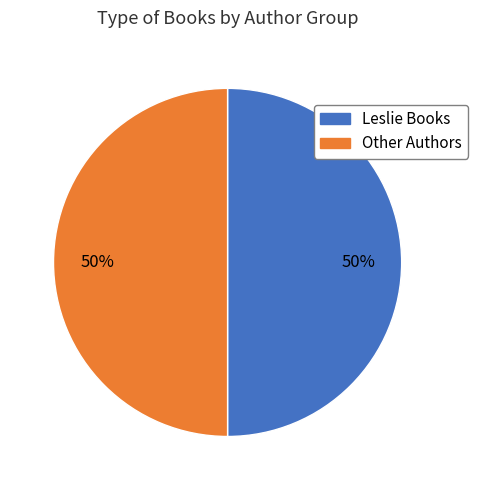

To the nearest percent, what is the average slice percentage?

50%